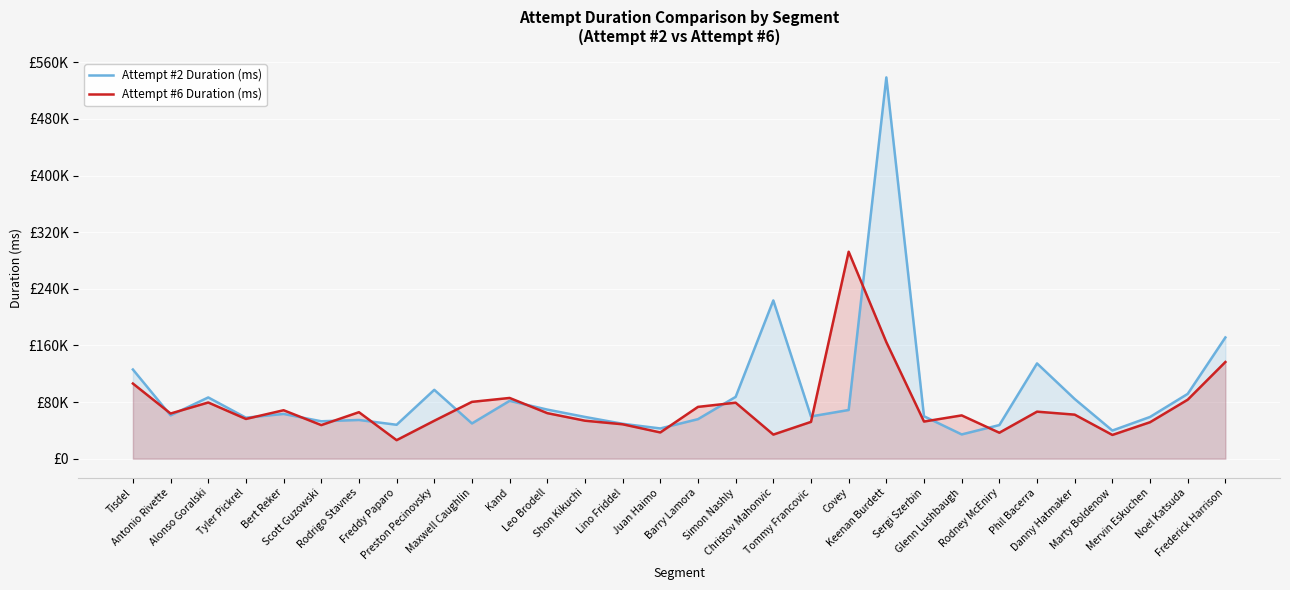

At which category does Attempt #2 Duration (ms) reach its first local valley?

Antonio Rivette